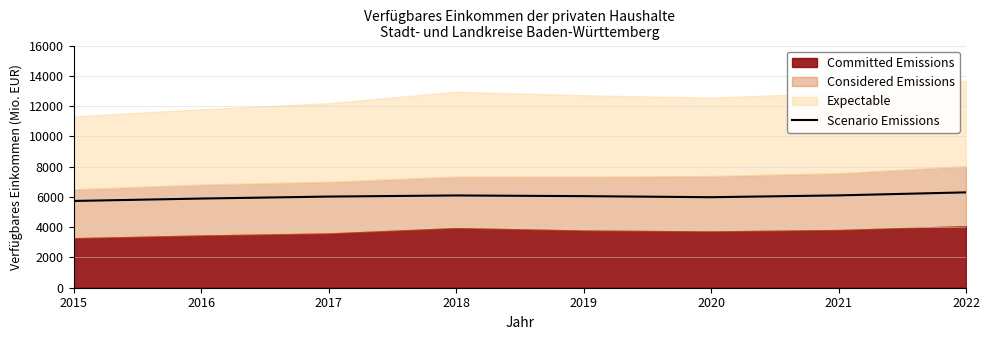

Reading right to left, list all the values displayed in this chart.

2022=6300.0	2021=6100.0	2020=5980.0	2019=6050.0	2018=6095.9	2017=6021.4	2016=5890.6	2015=5731.7